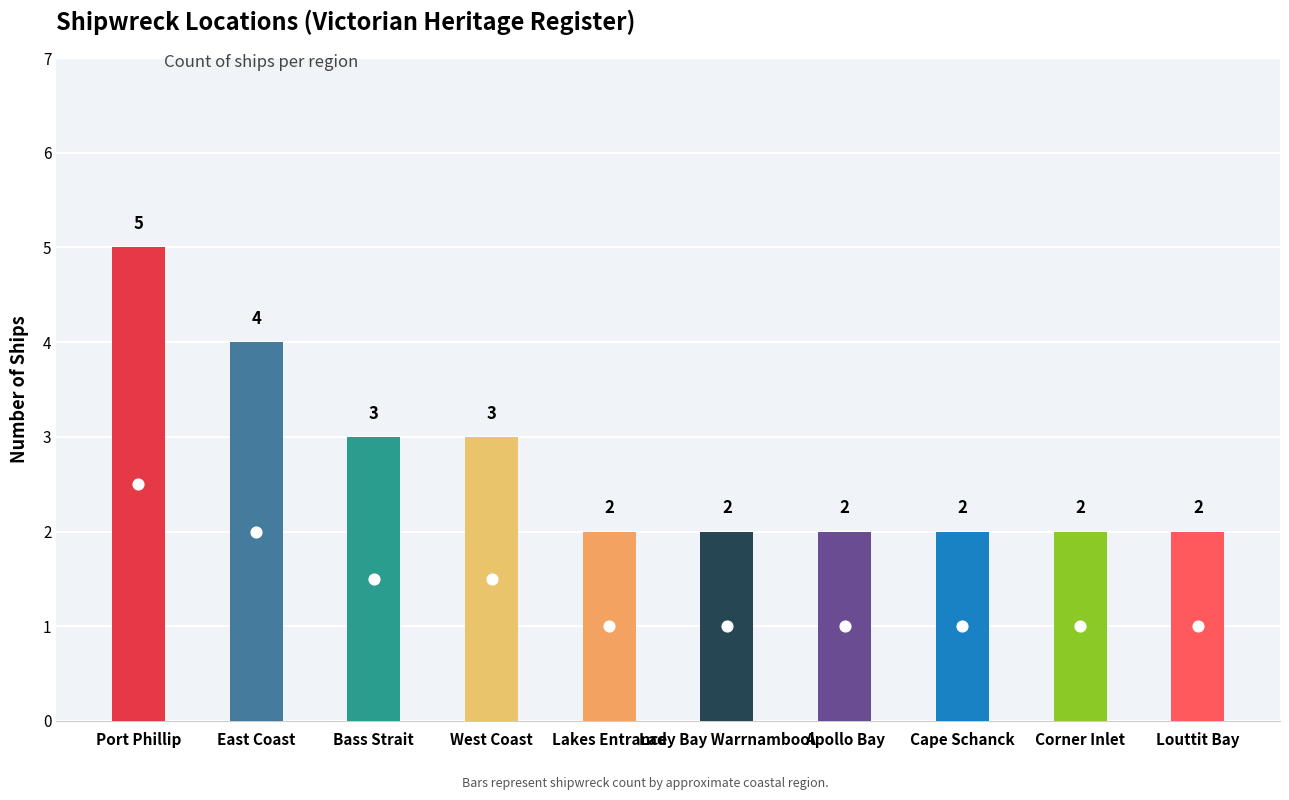

What is the ratio of the value at Port Phillip to the value at Cape Schanck?

2.5